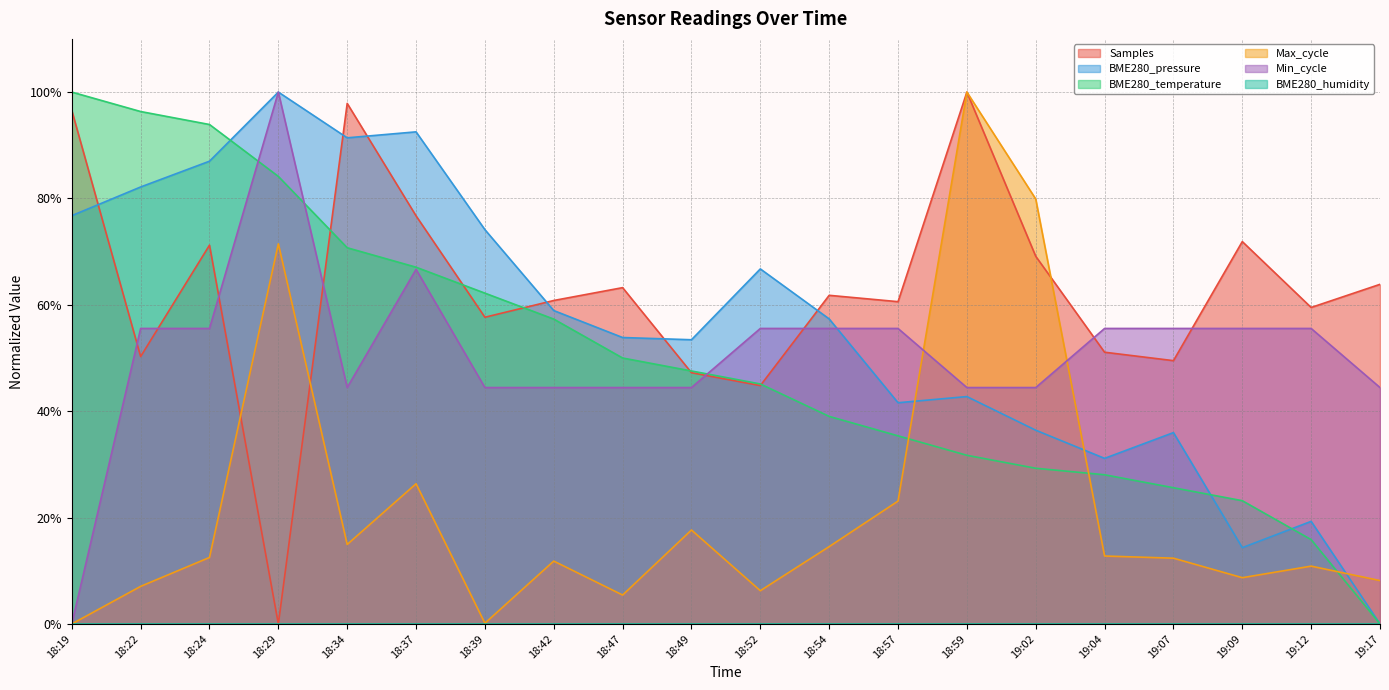

Between which two adjacent categories do BME280_temperature and Samples first intersect?

18:29 and 18:34